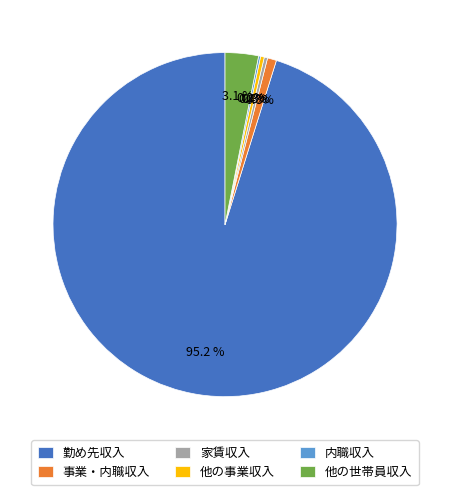

What is the largest slice in the pie chart?

勤め先収入